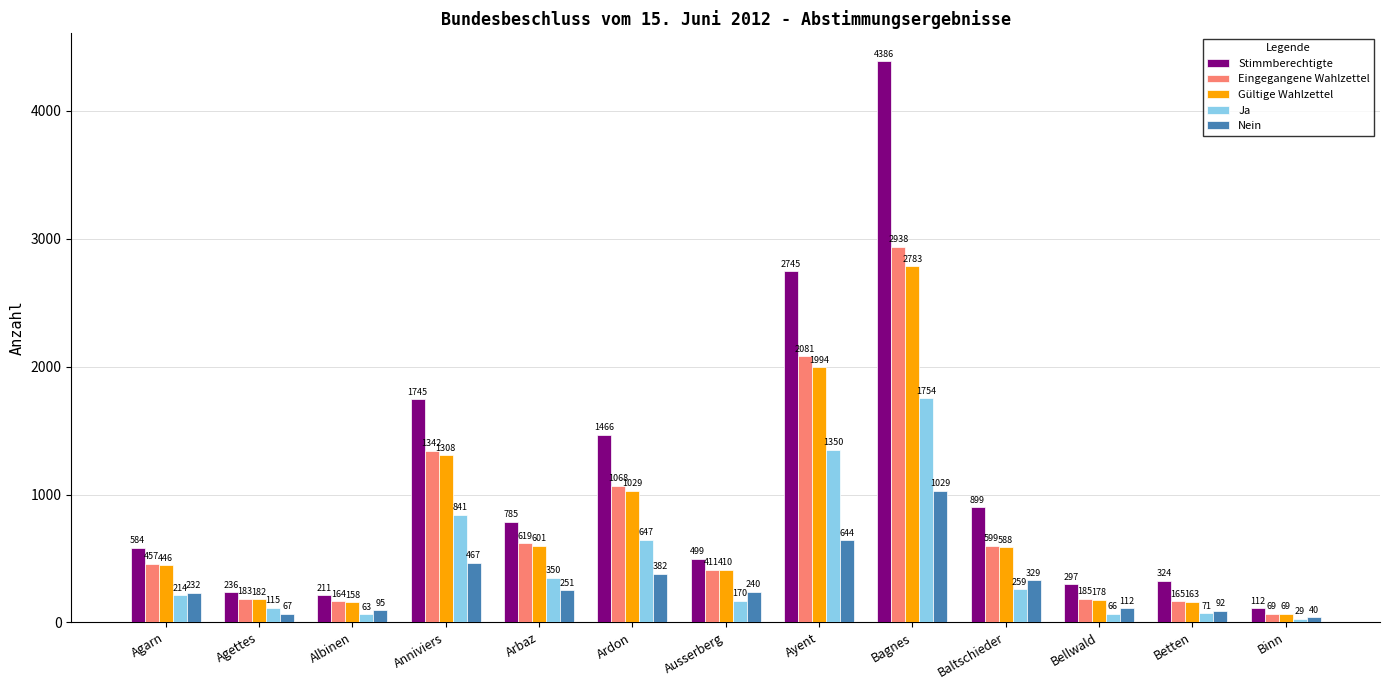

Which series has the largest range (max minus min)?

Stimmberechtigte